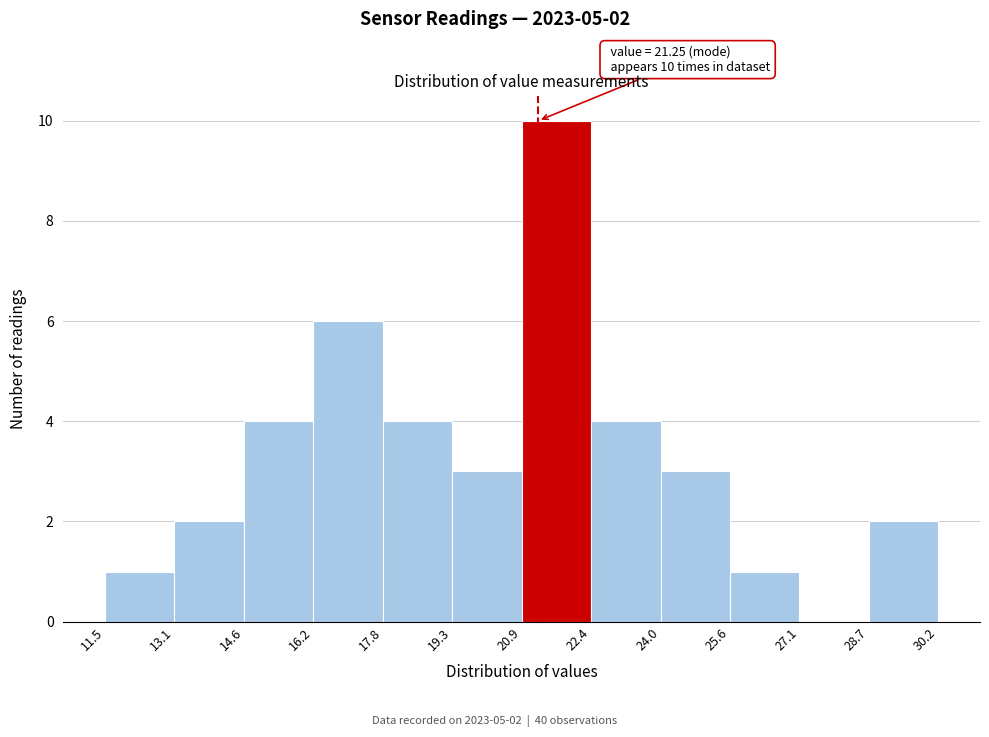

Which range on the x-axis has the tallest bar?

20.9 to 22.4